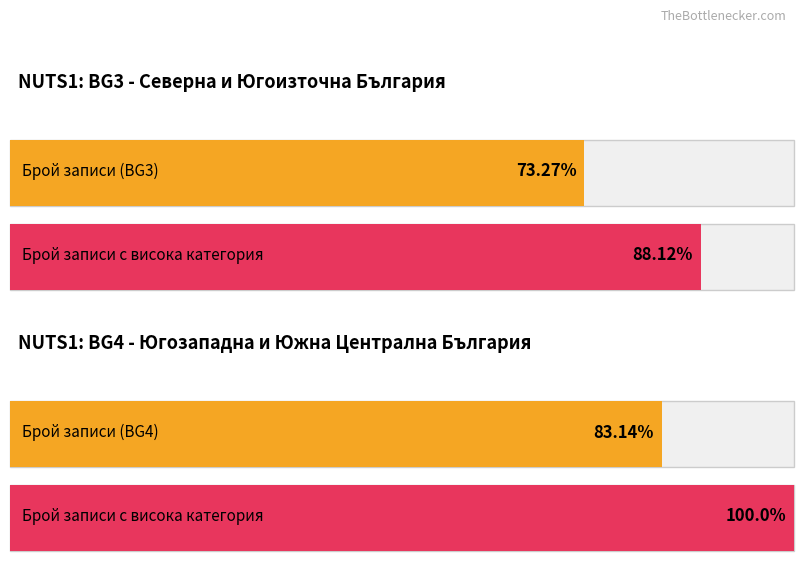

The value of counts_NUTS1_BG4 at 8 is 1. True or false?

False